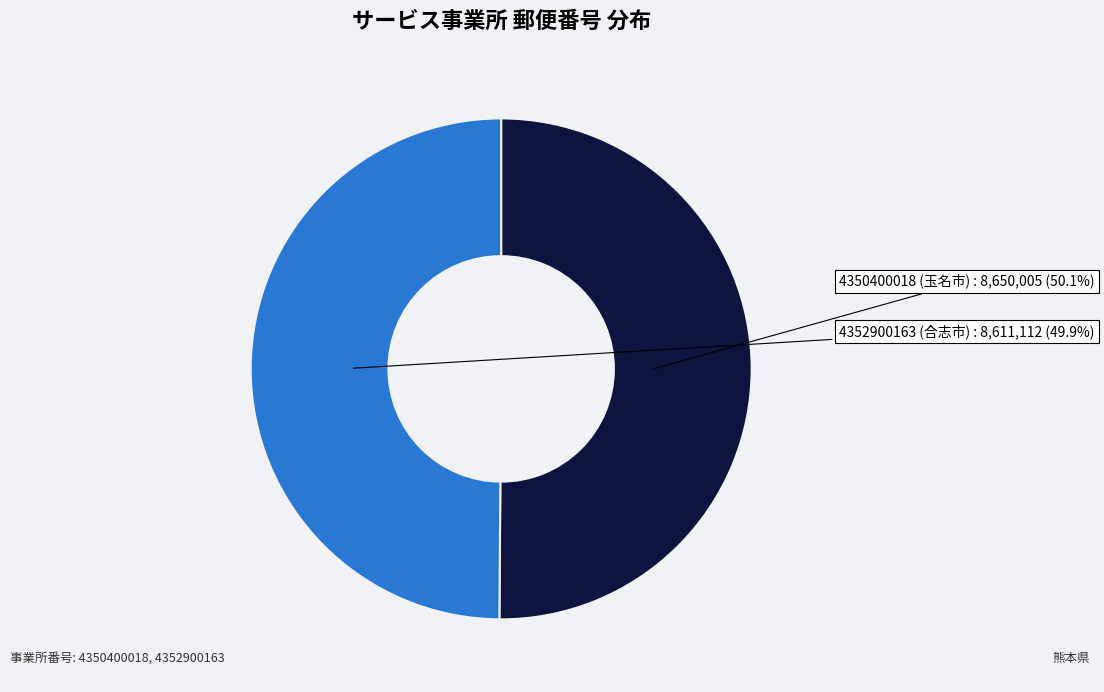

Is there a majority slice in this chart?

Yes